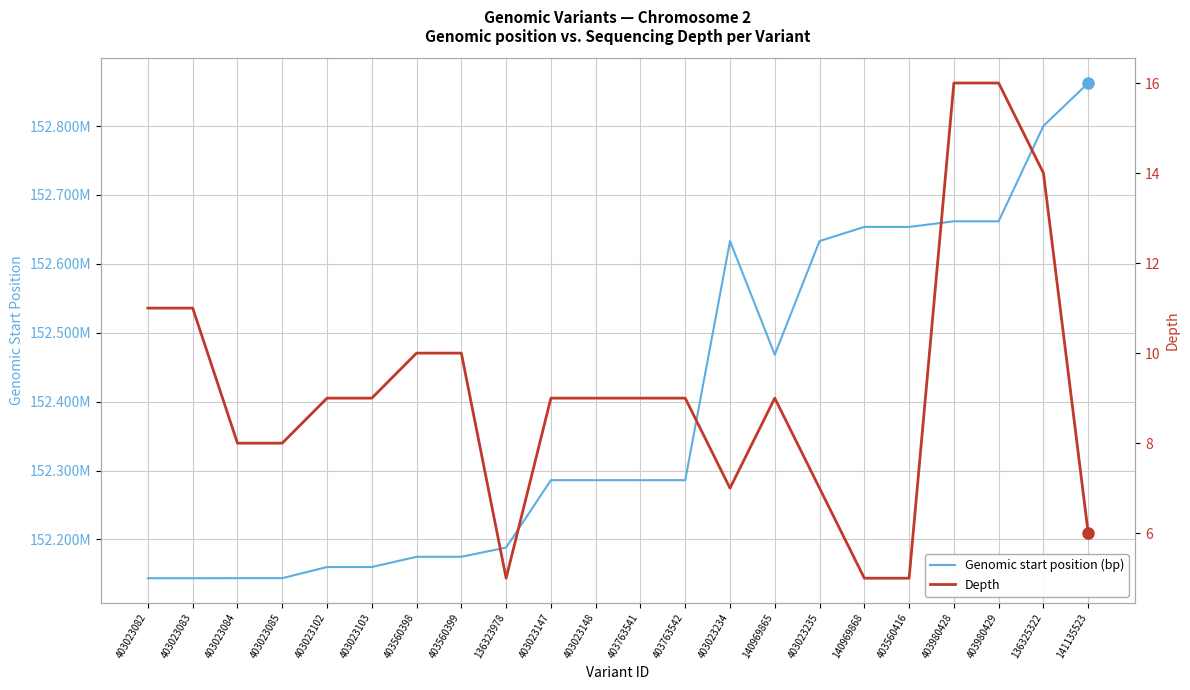

At how many categories does at least one series exceed 87678156?

22